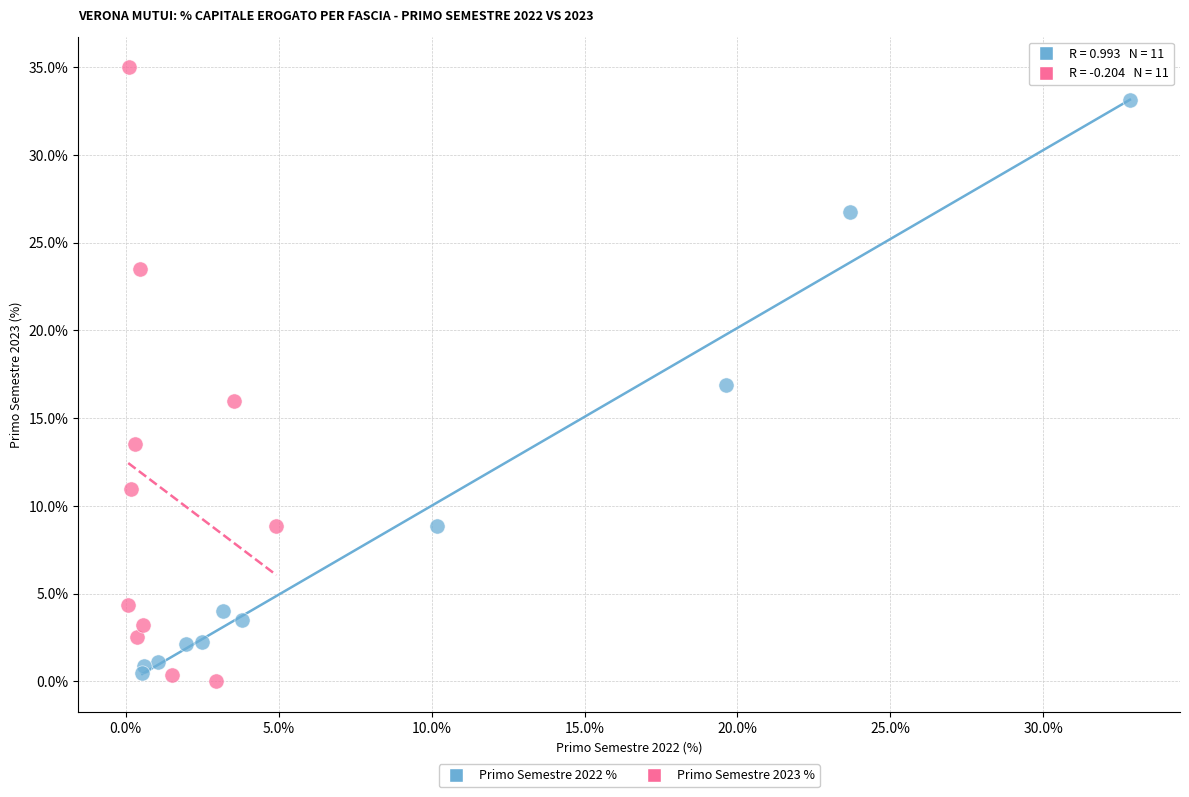

Which series contains the lowest Y value?

Primo Semestre 2023 %